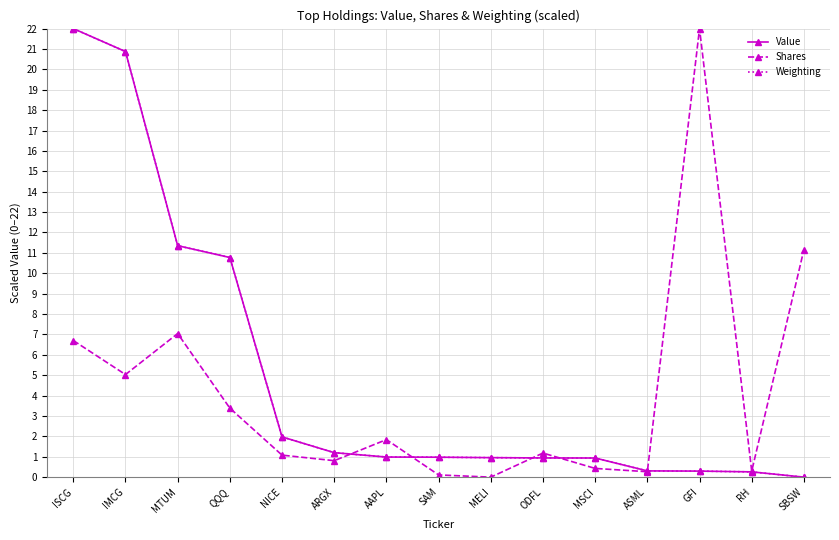

At which label does Value reach its peak?

ISCG